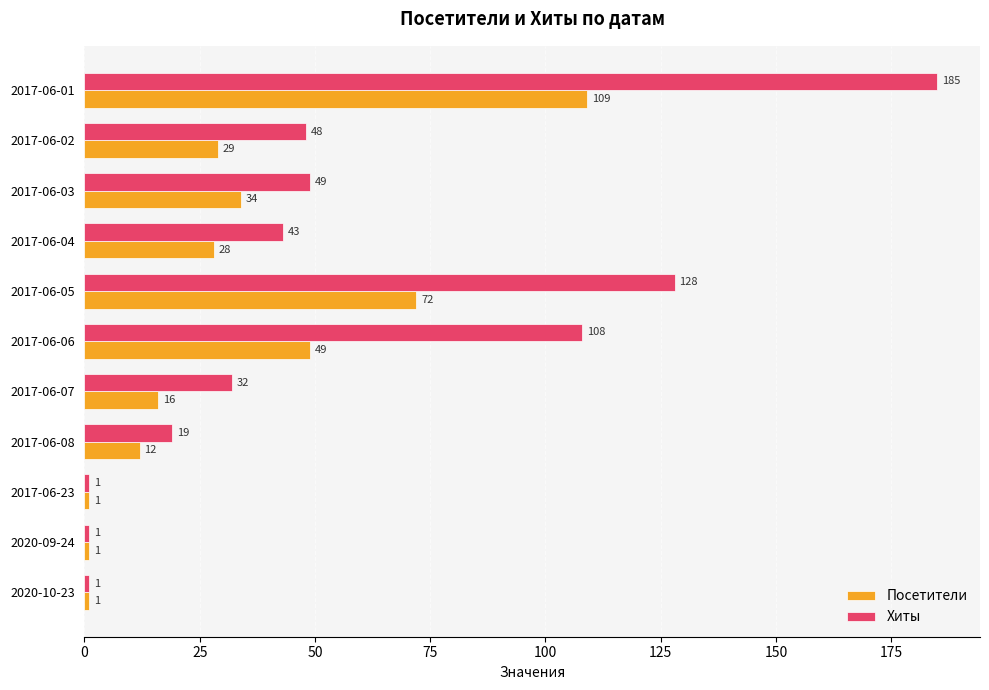

True or false: Хиты has a value of 49 at 2017-06-03.

True